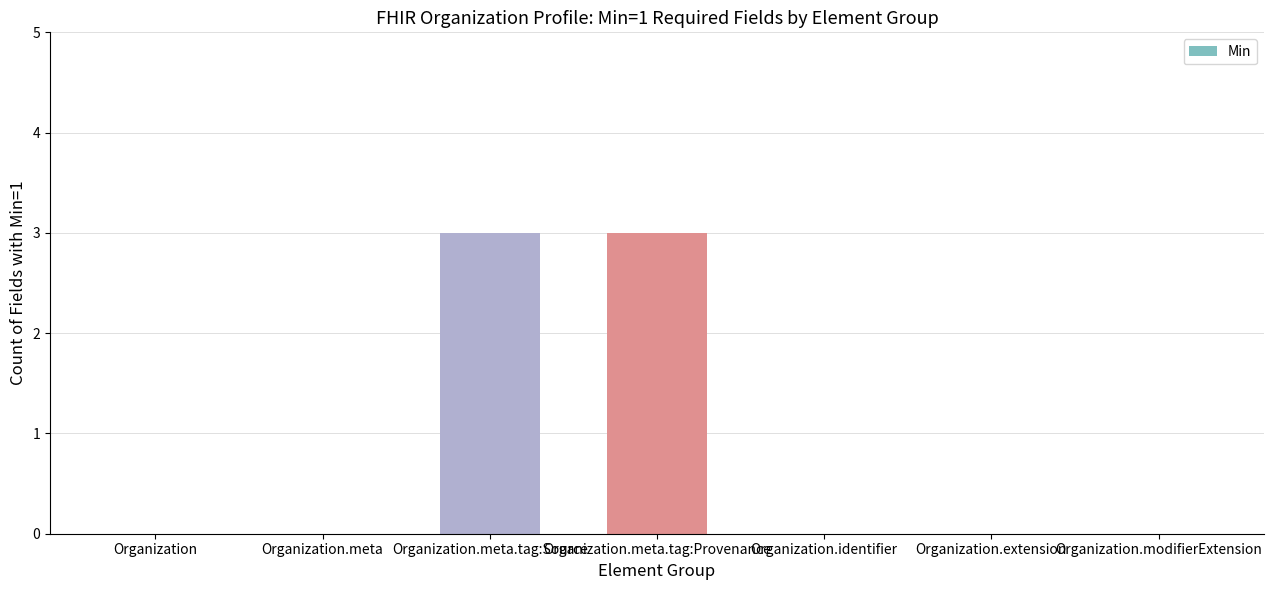

What is the maximum value shown in the chart?

3